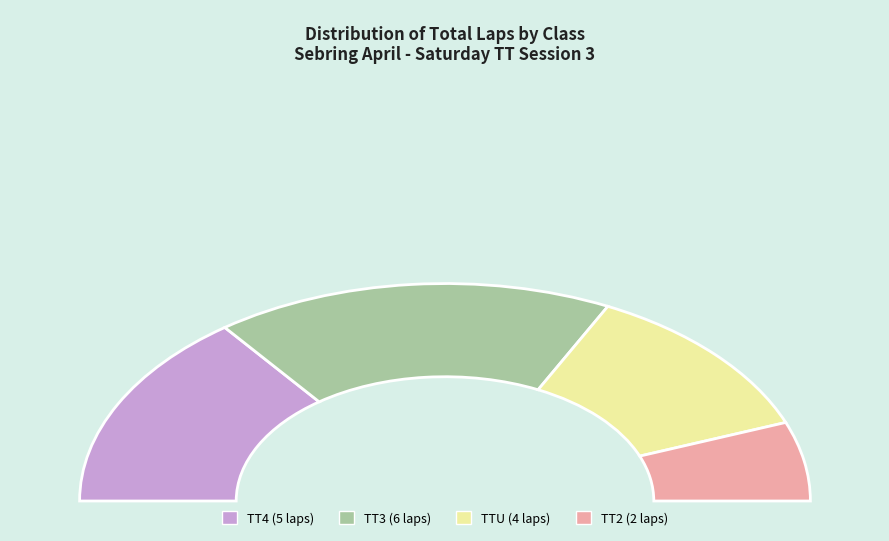

To the nearest percent, what is the difference between the largest and smallest slice percentages?

24%